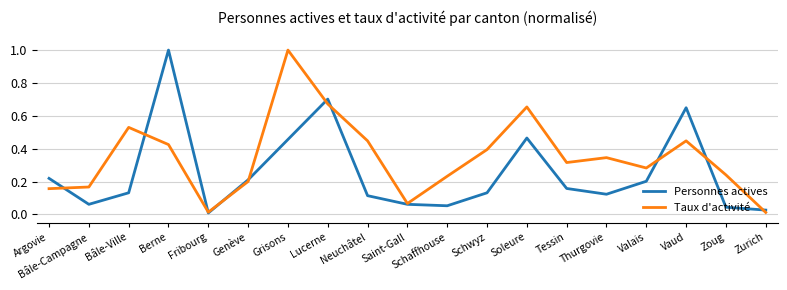

At how many categories does at least one series exceed 0?

19